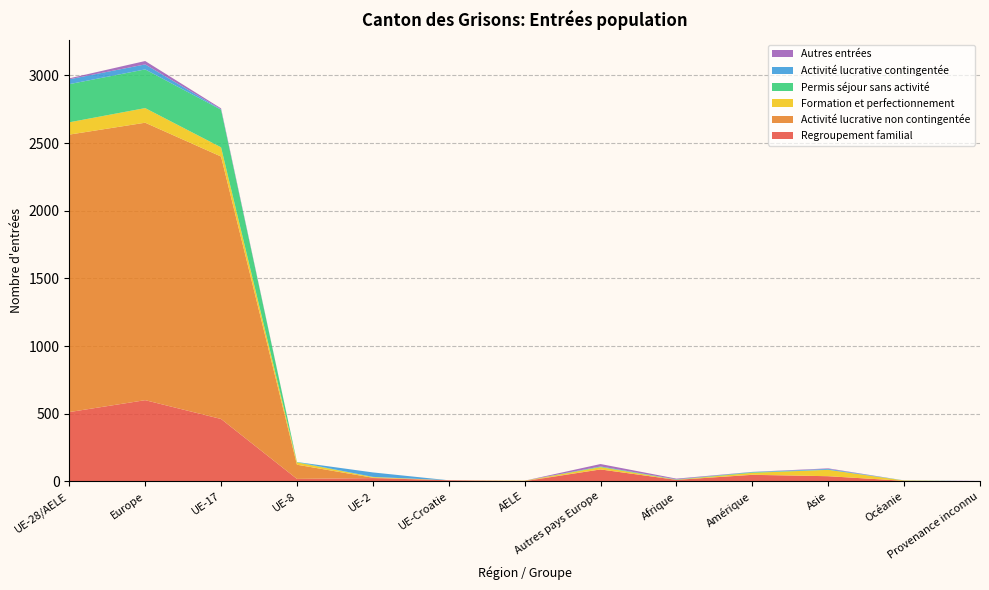

Reading left to right, transcribe all the data shown in this chart.

Regroupement familial: 512	600	461	18	24	8	1	88	11	48	38	4	0
Activité lucrative non contingentée: 2051	2051	1940	105	3	0	3	0	0	1	0	0	0
Formation et perfectionnement: 91	108	68	17	5	0	1	17	1	14	47	2	0
Permis séjour sans activité: 282	286	278	3	1	0	0	4	2	4	1	1	1
Activité lucrative contingentée: 36	37	3	0	33	0	0	1	1	2	6	0	0
Autres entrées: 7	25	7	0	0	0	0	18	5	1	4	0	2